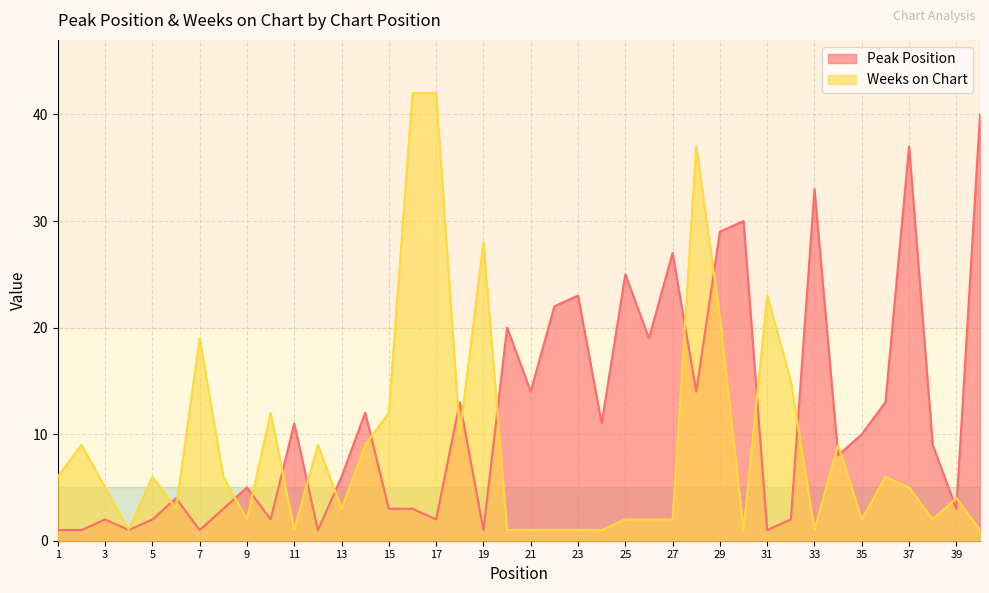

At which category does Peak Position reach its first local valley?

4